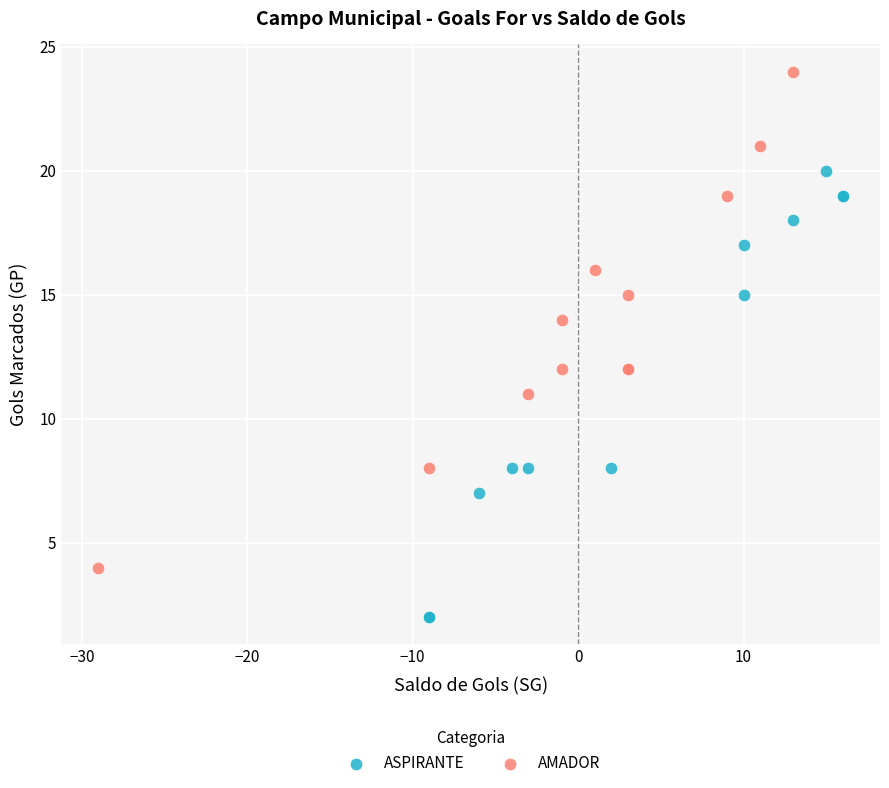

Which series reaches the minimum Y coordinate?

ASPIRANTE